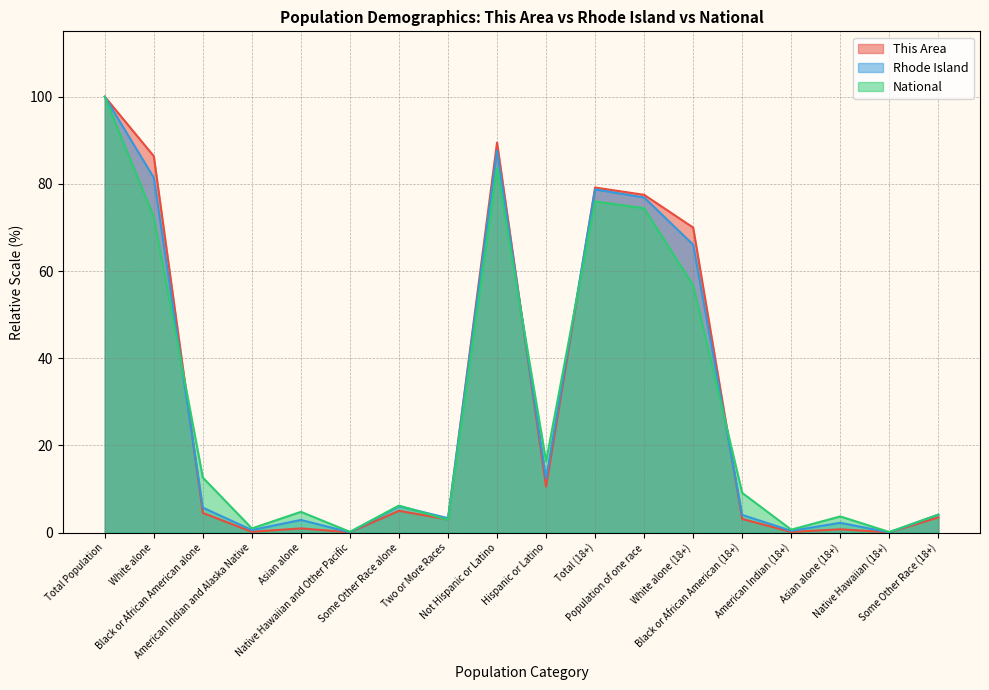

The Rhode Island series shows 3.3 at Two or More Races. True or false?

True